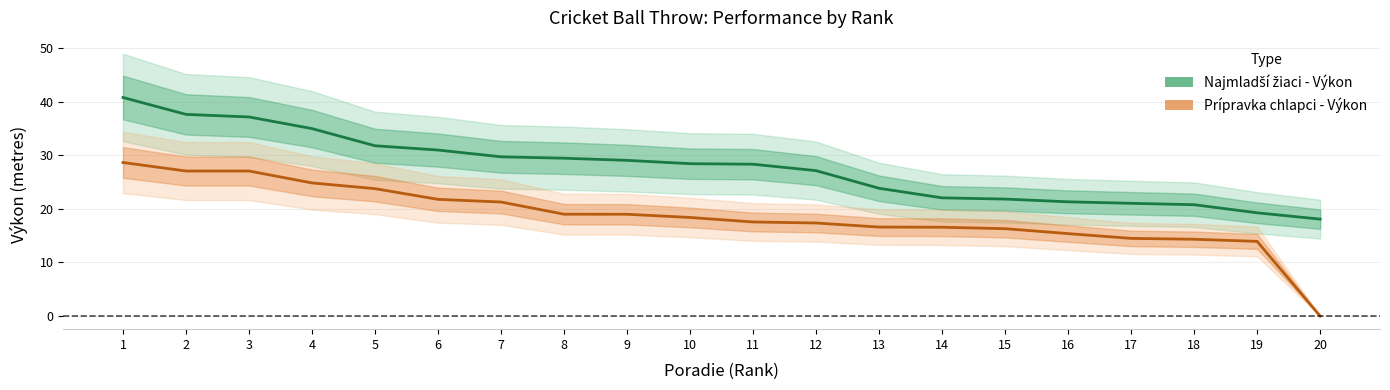

Rank the series at 8 from lowest to highest value.

Prípravka chlapci - Výkon, Najmladší žiaci - Výkon